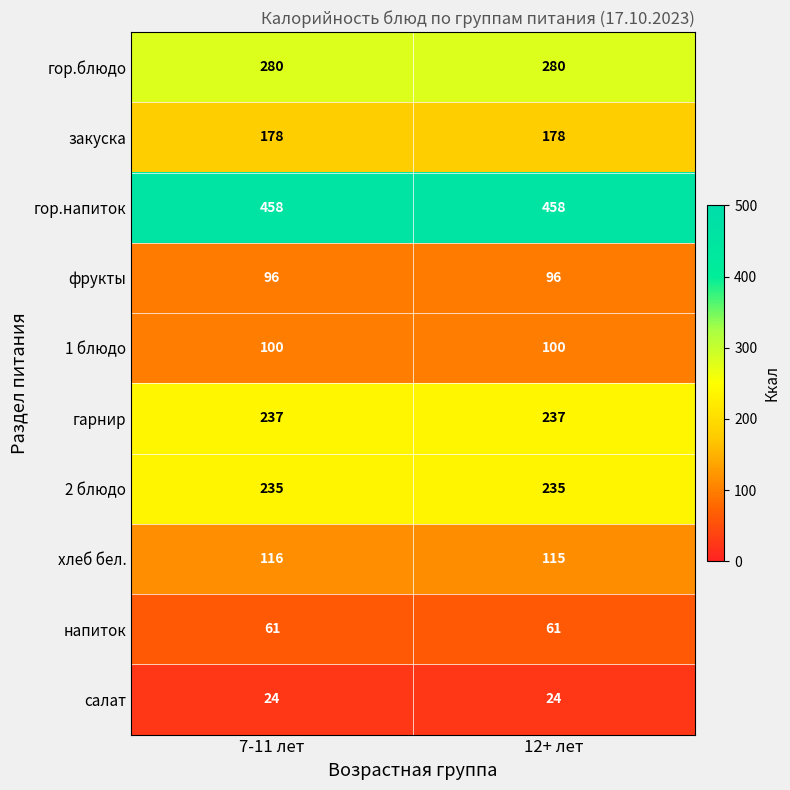

At which category is the sum across all series the highest?

7-11 лет